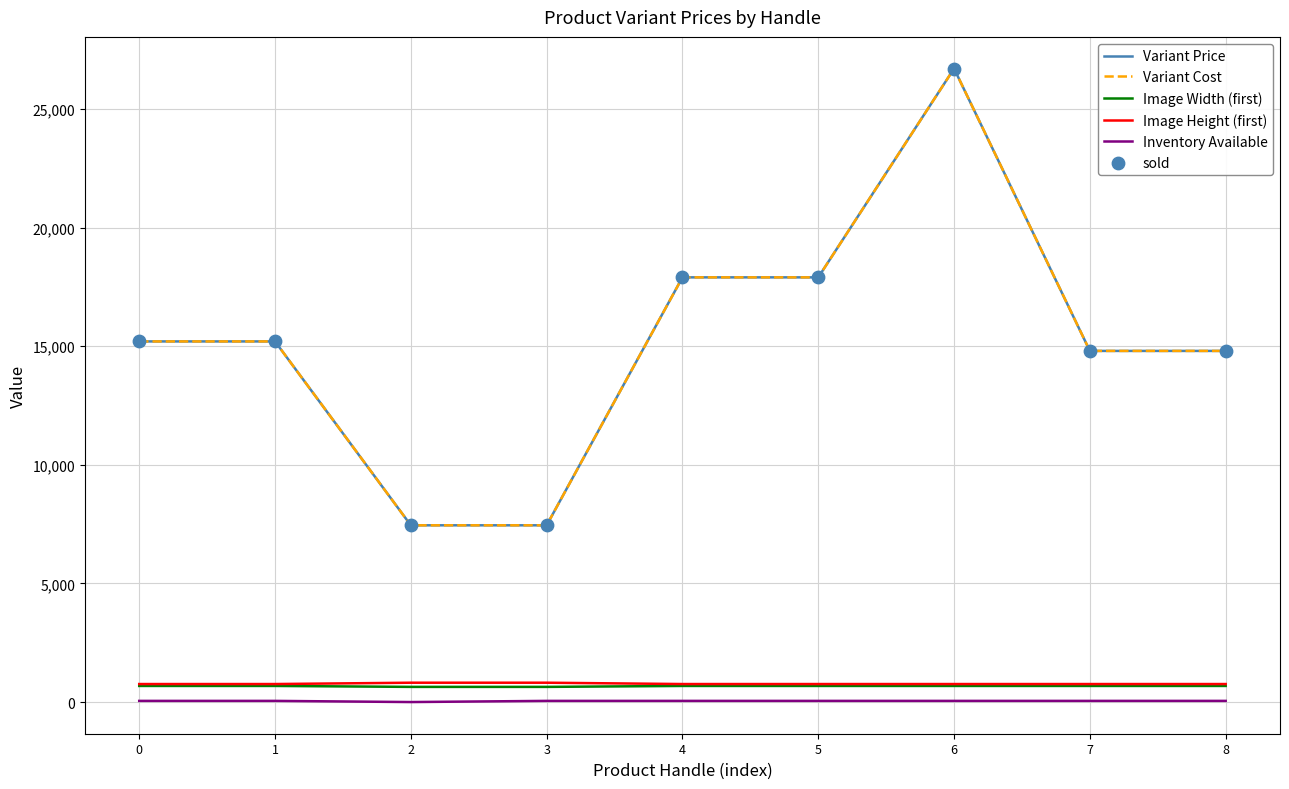

Which series has the largest total across all categories?

Variant Price